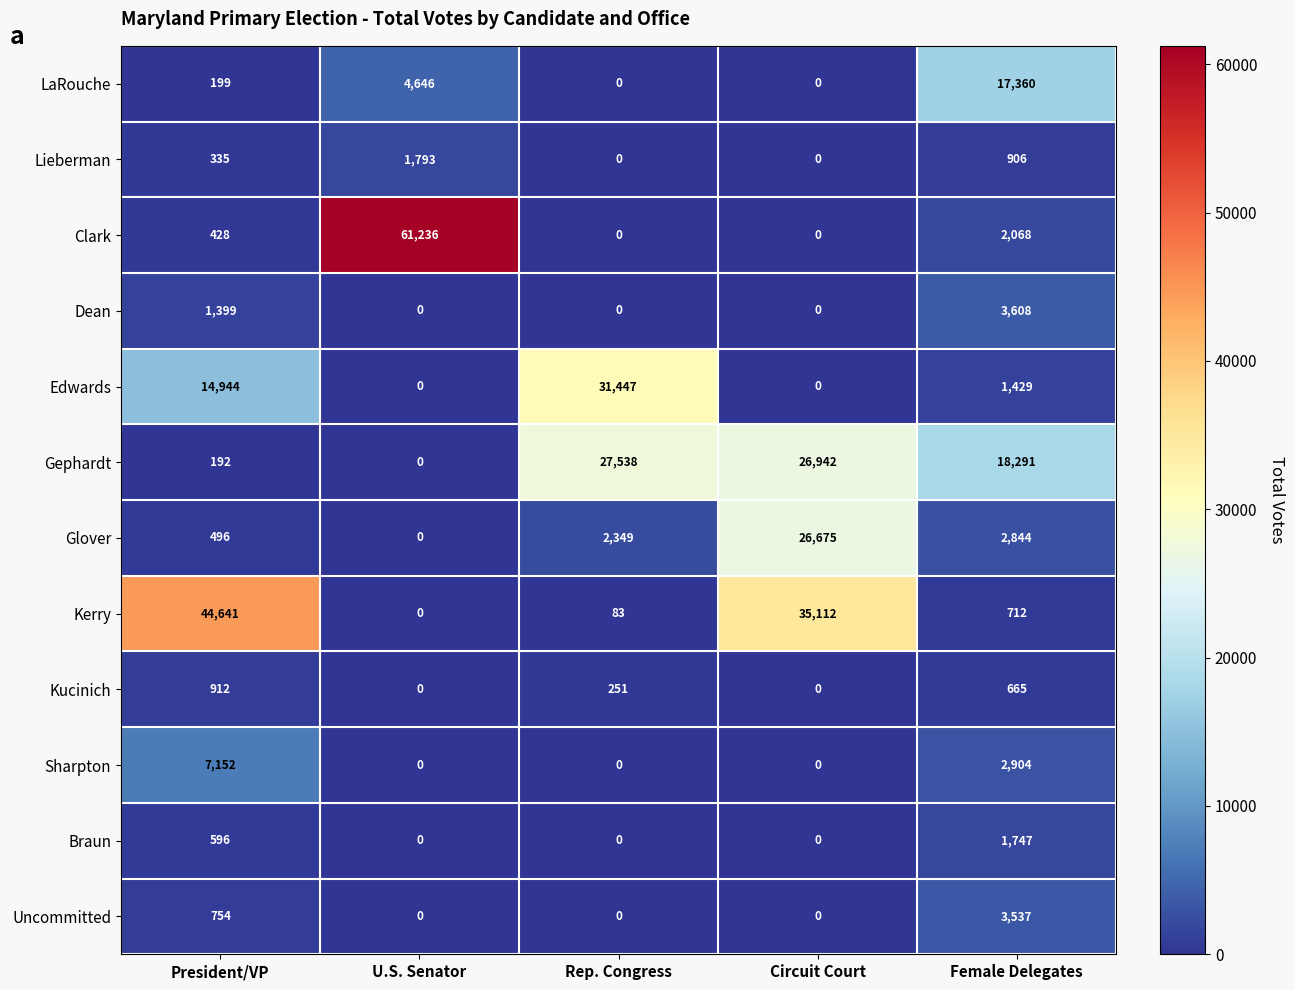

The Edwards series shows 0 at U.S. Senator. True or false?

True